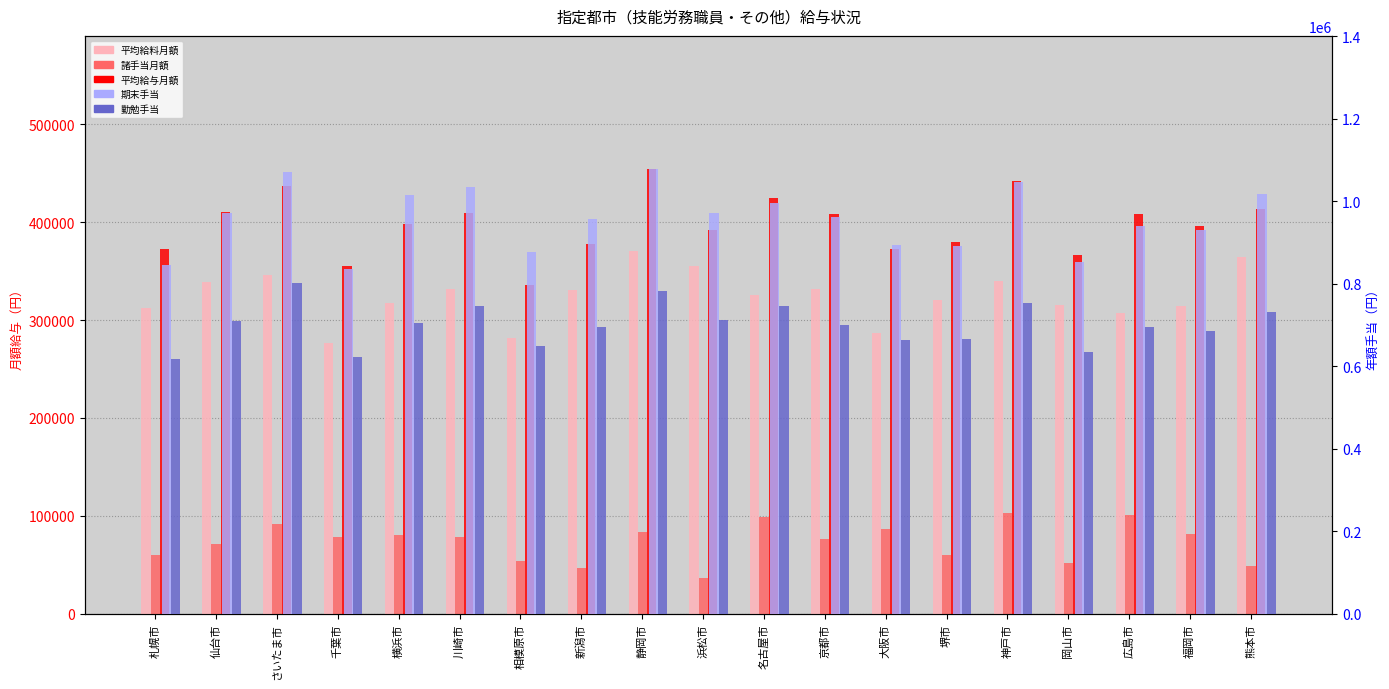

How many series are shown in this chart?

5